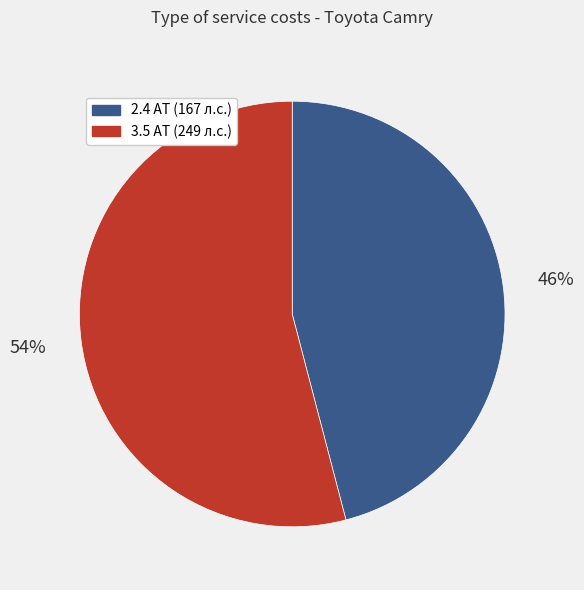

The 2.4 AT (167 л.с.) slice represents 46% of the pie. True or false?

True